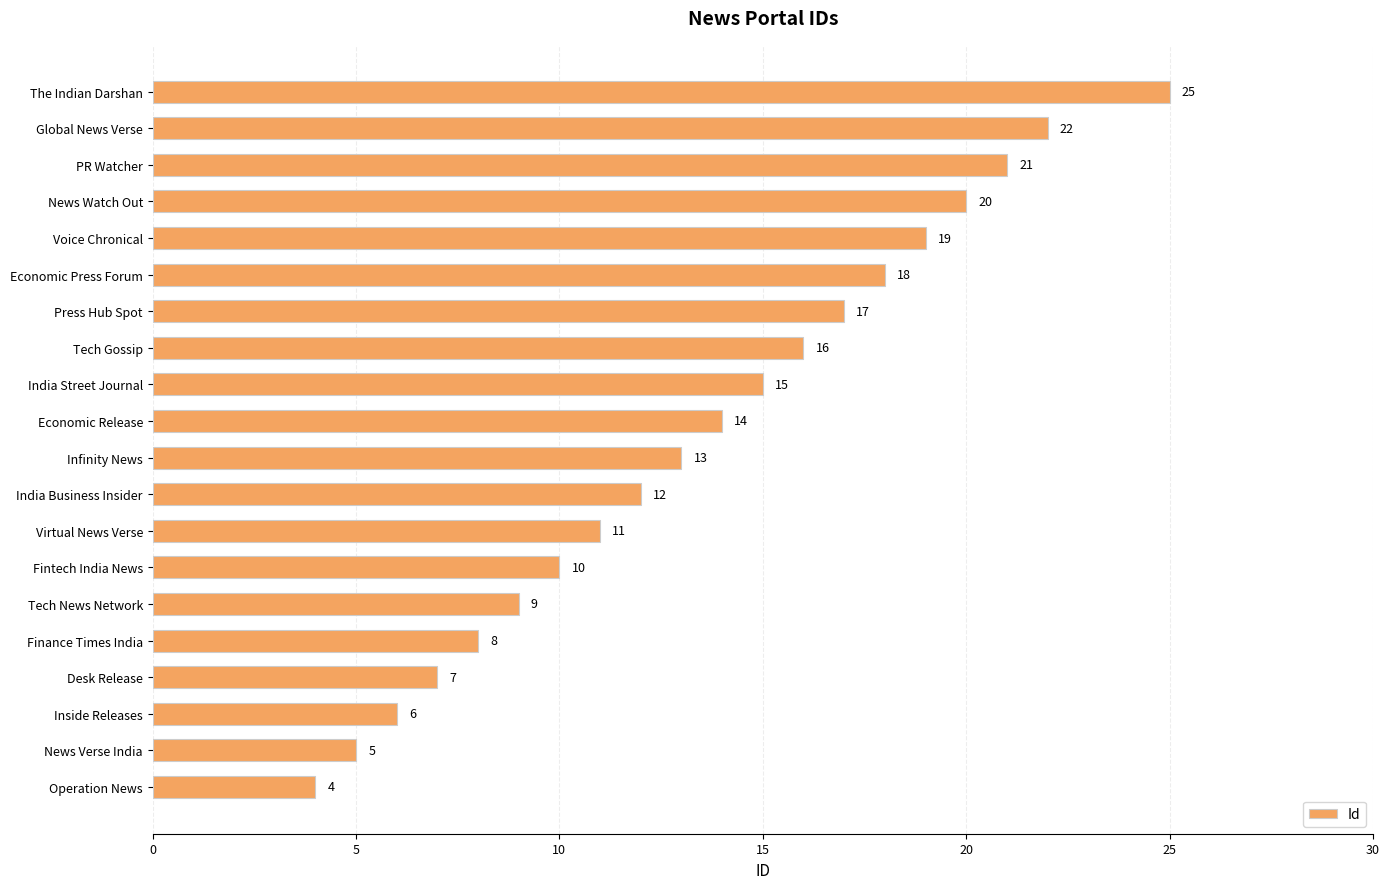

What is the maximum value shown in the chart?

25